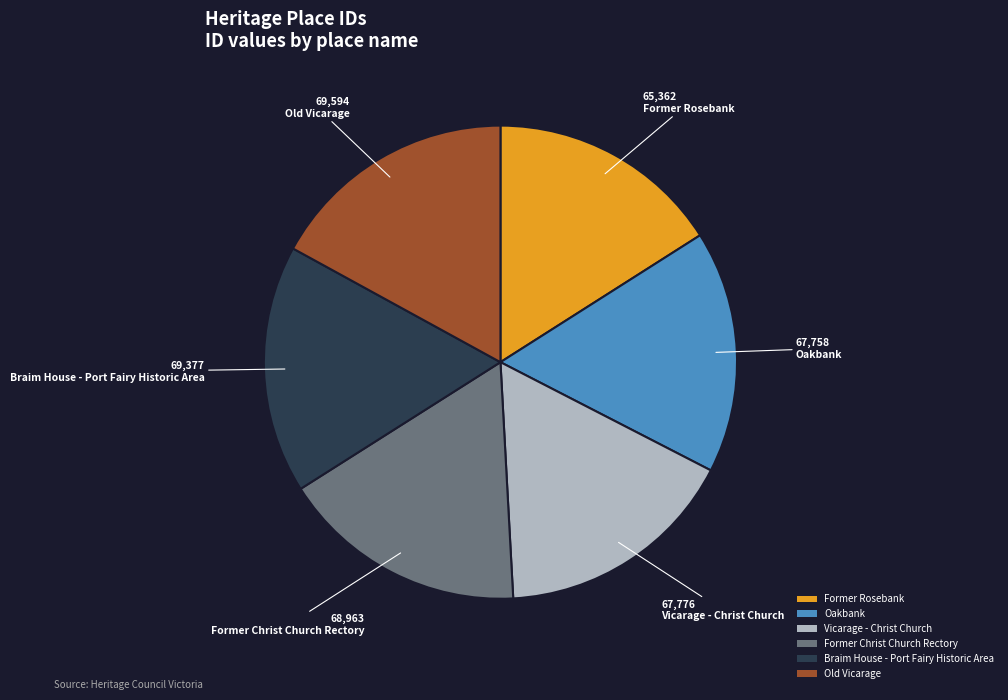

Between Braim House - Port Fairy Historic Area and Former Rosebank, which is larger?

Braim House - Port Fairy Historic Area